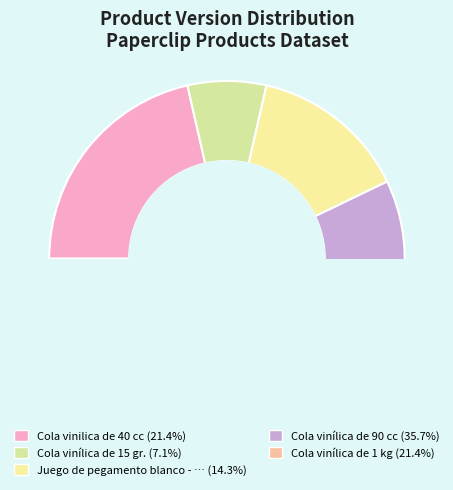

Does Cola vinílica de 15 gr. represent more than half of the total?

No